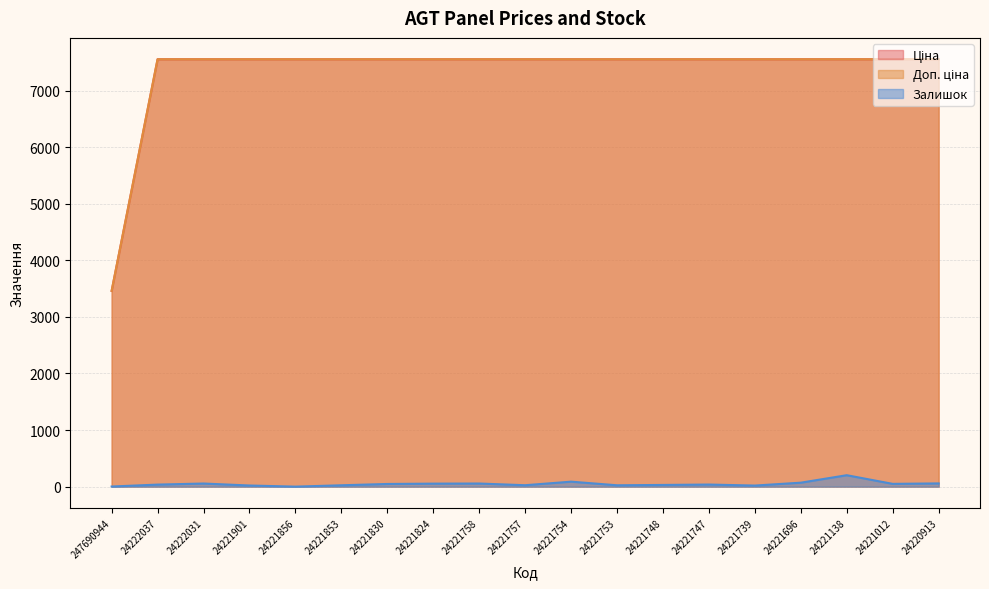

At which label is Ціна closest to 5507?

247690944